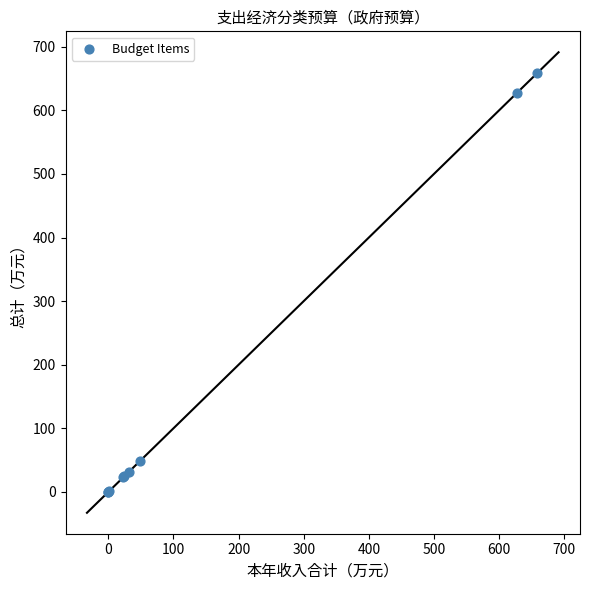

What Y value in the scatter plot is closest to 329?

48.3